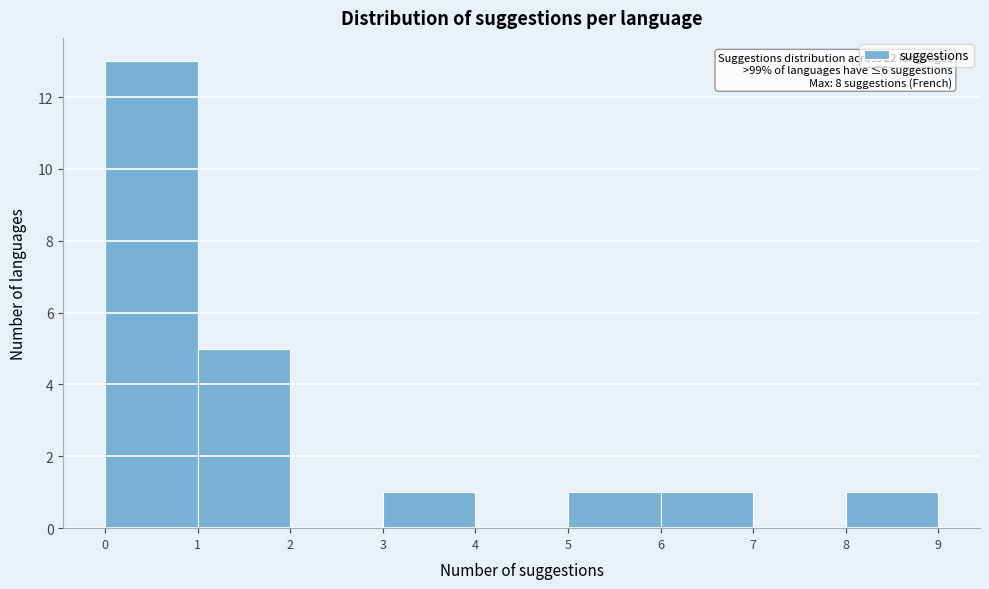

Over which range of the x-axis is the bar tallest?

0 to 1